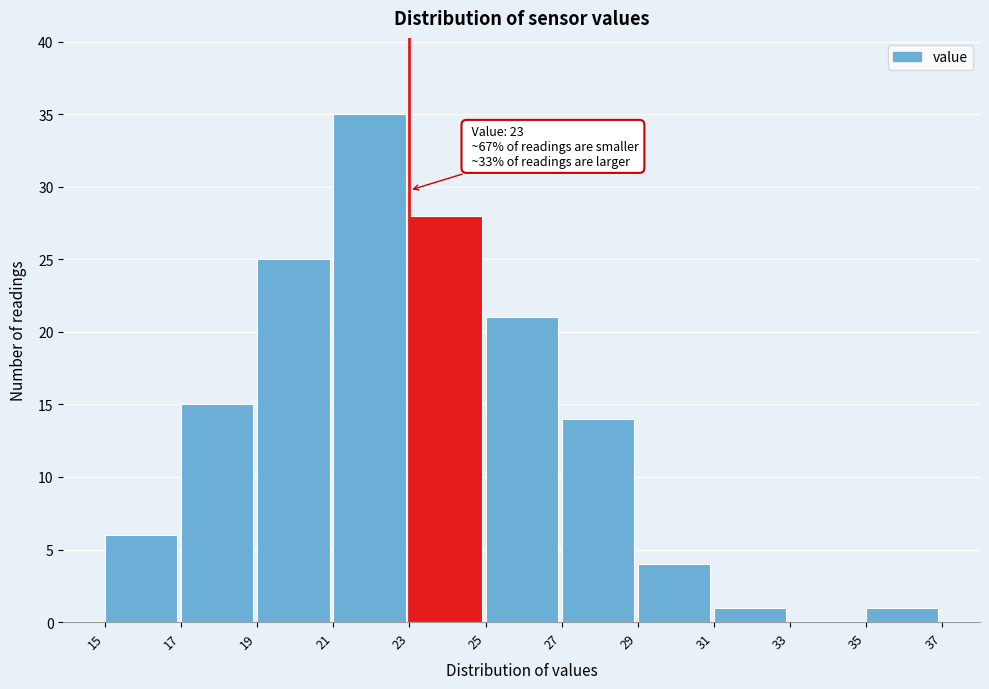

Over which range of the x-axis is the bar tallest?

21 to 23